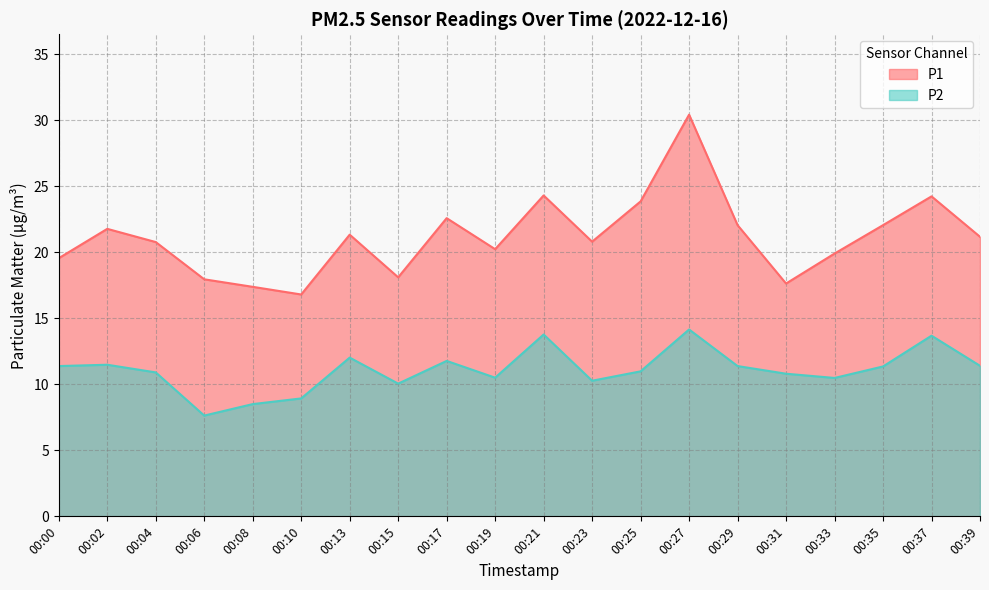

Reading left to right, list all the values displayed in this chart.

P1: 00:00=19.6	00:02=21.8	00:04=20.8	00:06=17.9	00:08=17.4	00:10=16.8	00:13=21.3	00:15=18.1	00:17=22.6	00:19=20.2	00:21=24.3	00:23=20.8	00:25=23.9	00:27=30.4	00:29=22.1	00:31=17.6	00:33=19.9	00:35=22.1	00:37=24.2	00:39=21.2
P2: 00:00=11.4	00:02=11.5	00:04=10.9	00:06=7.6	00:08=8.5	00:10=8.9	00:13=12.0	00:15=10.1	00:17=11.8	00:19=10.5	00:21=13.8	00:23=10.3	00:25=11.0	00:27=14.2	00:29=11.4	00:31=10.8	00:33=10.5	00:35=11.3	00:37=13.7	00:39=11.4